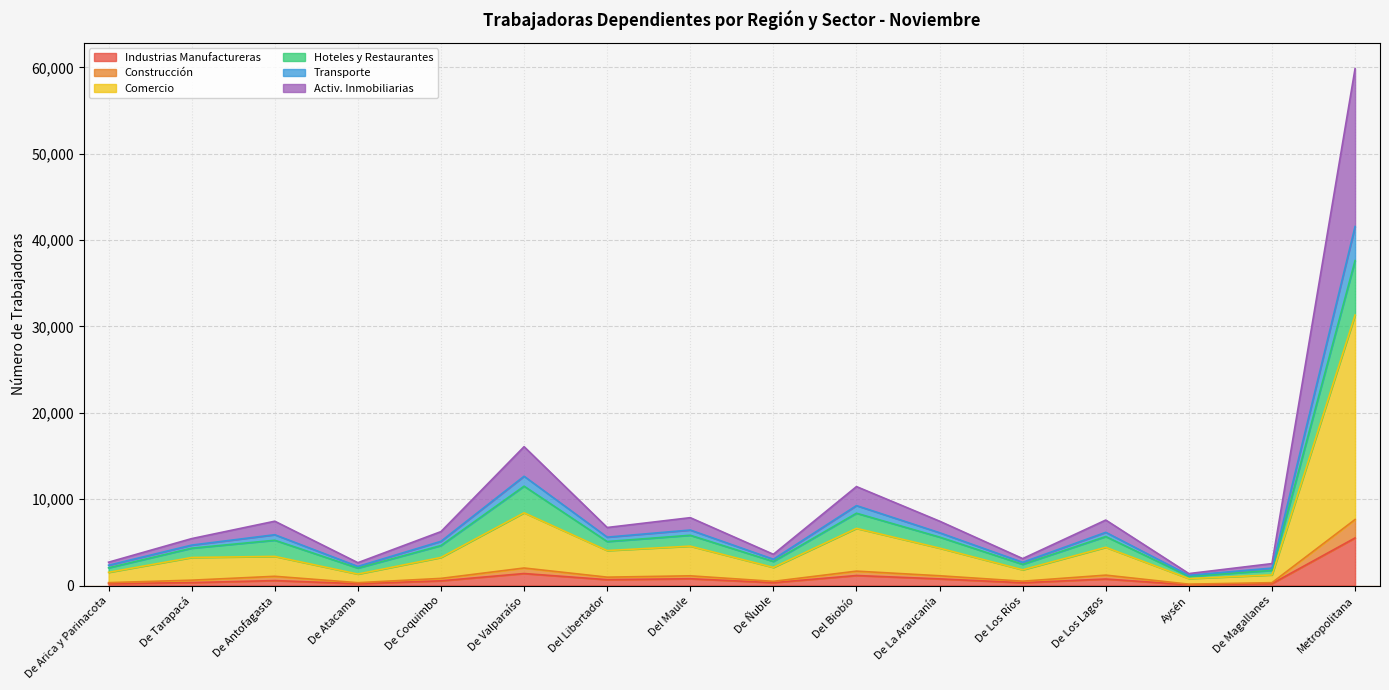

List the labels in order of Comercio value, smallest first.

Aysén, De Magallanes, De Atacama, De Arica y Parinacota, De Los Ríos, De Ñuble, De Tarapacá, De Coquimbo, De Antofagasta, Del Libertador, De La Araucanía, De Los Lagos, Del Maule, Del Biobío, De Valparaíso, Metropolitana